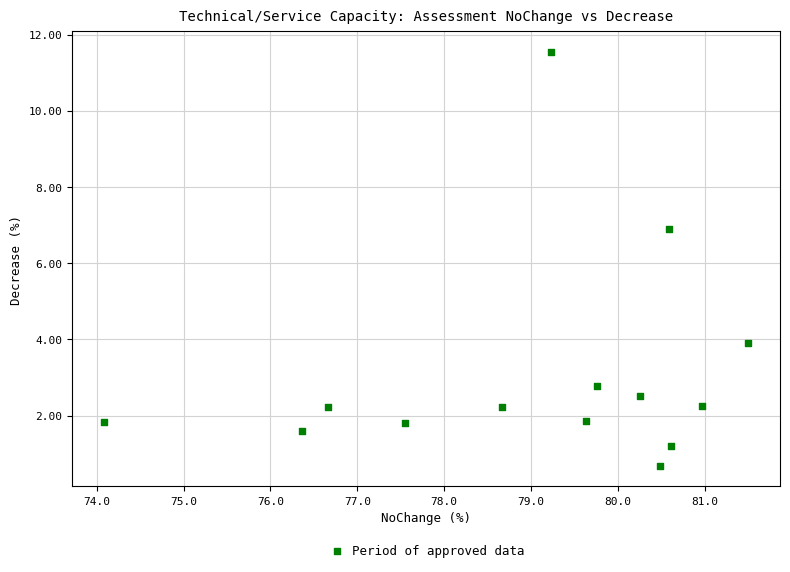

What Y value in the scatter plot is closest to 6?

6.9